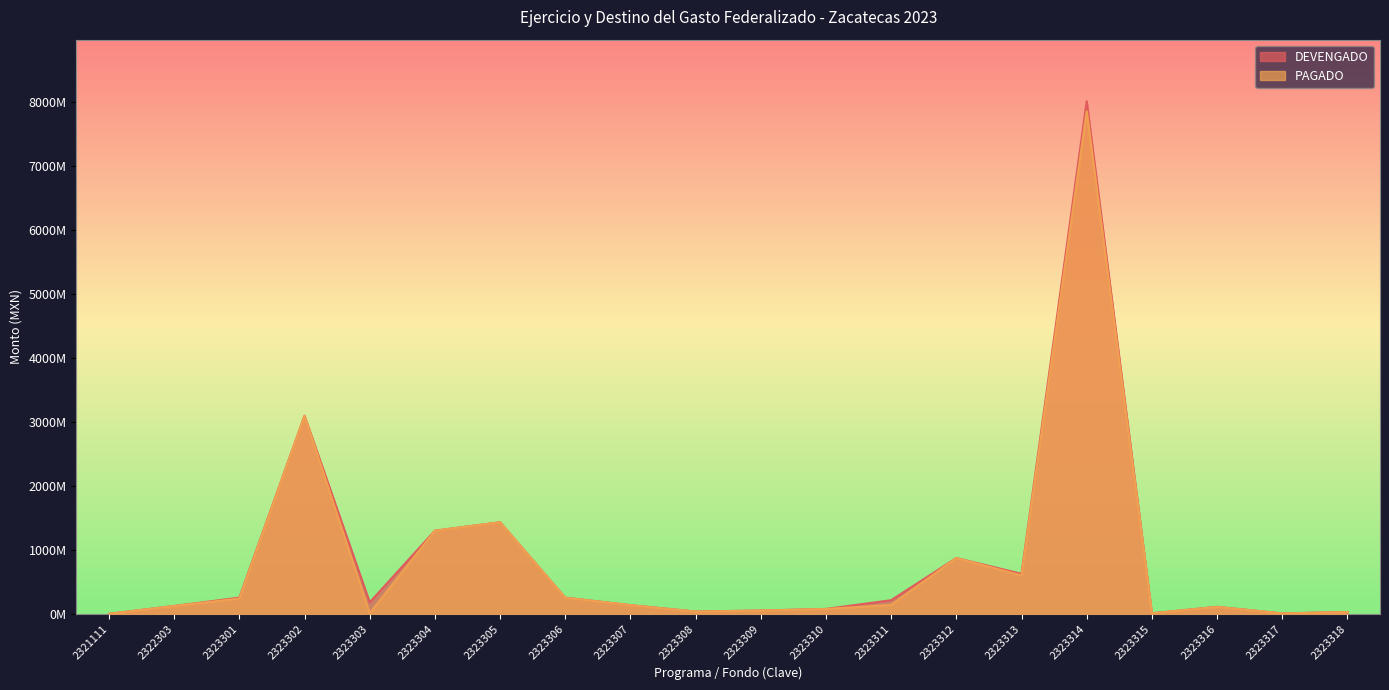

What is the value of the DEVENGADO point at the 4th from the left?

3095839133.1